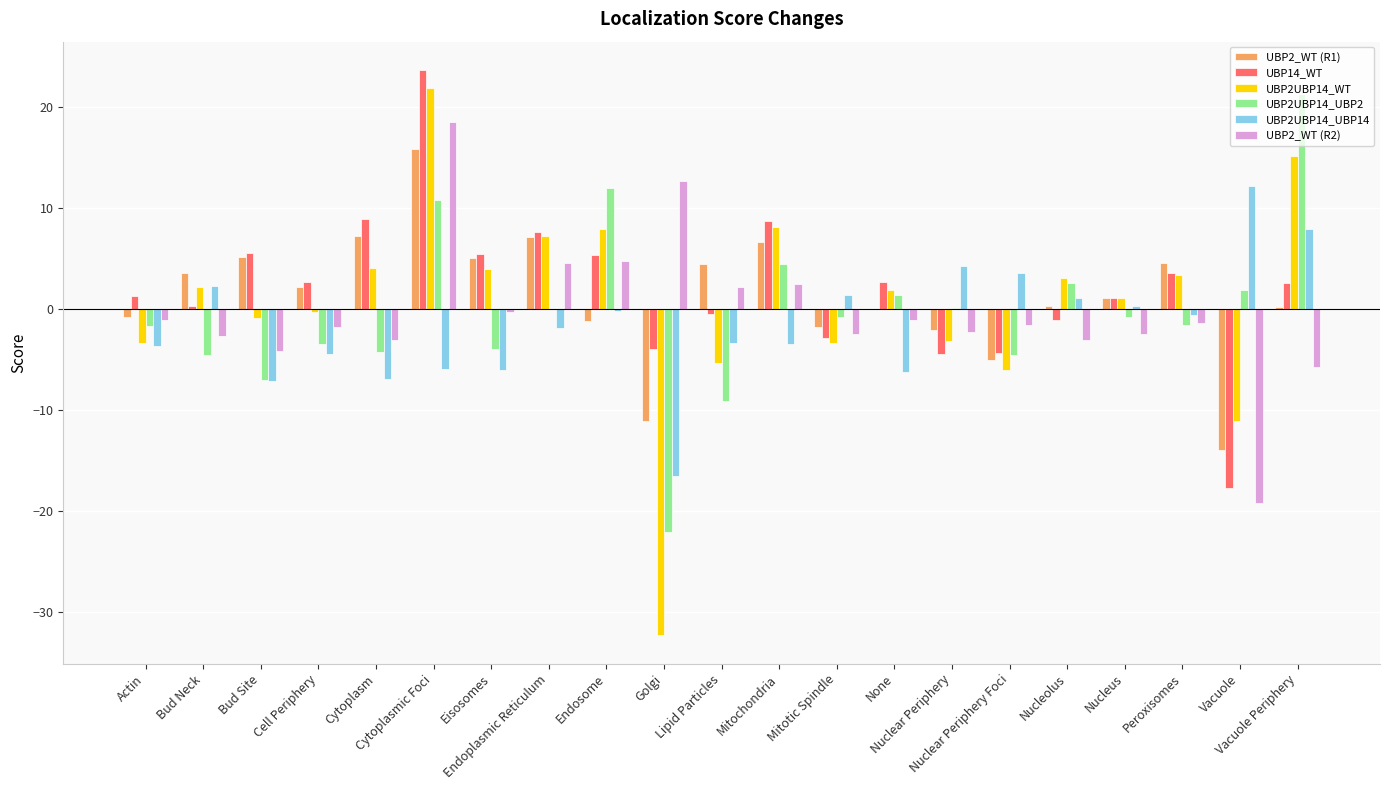

What is the sum of all UBP2UBP14_WT values?

14.6